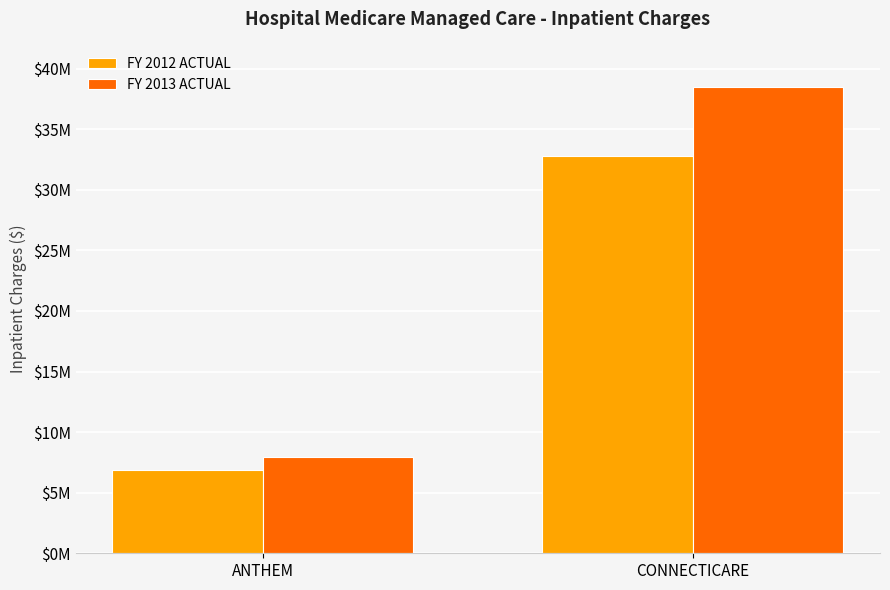

What is the sum of all FY 2012 ACTUAL values?

39627990